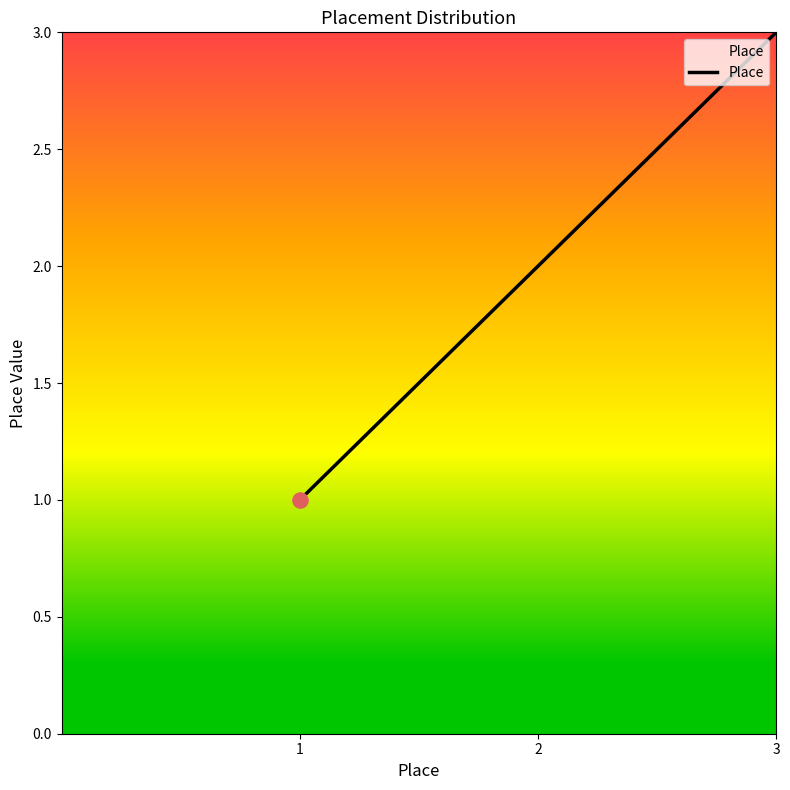

Approximately how many times larger is the value at 1 compared to 3?

0.3